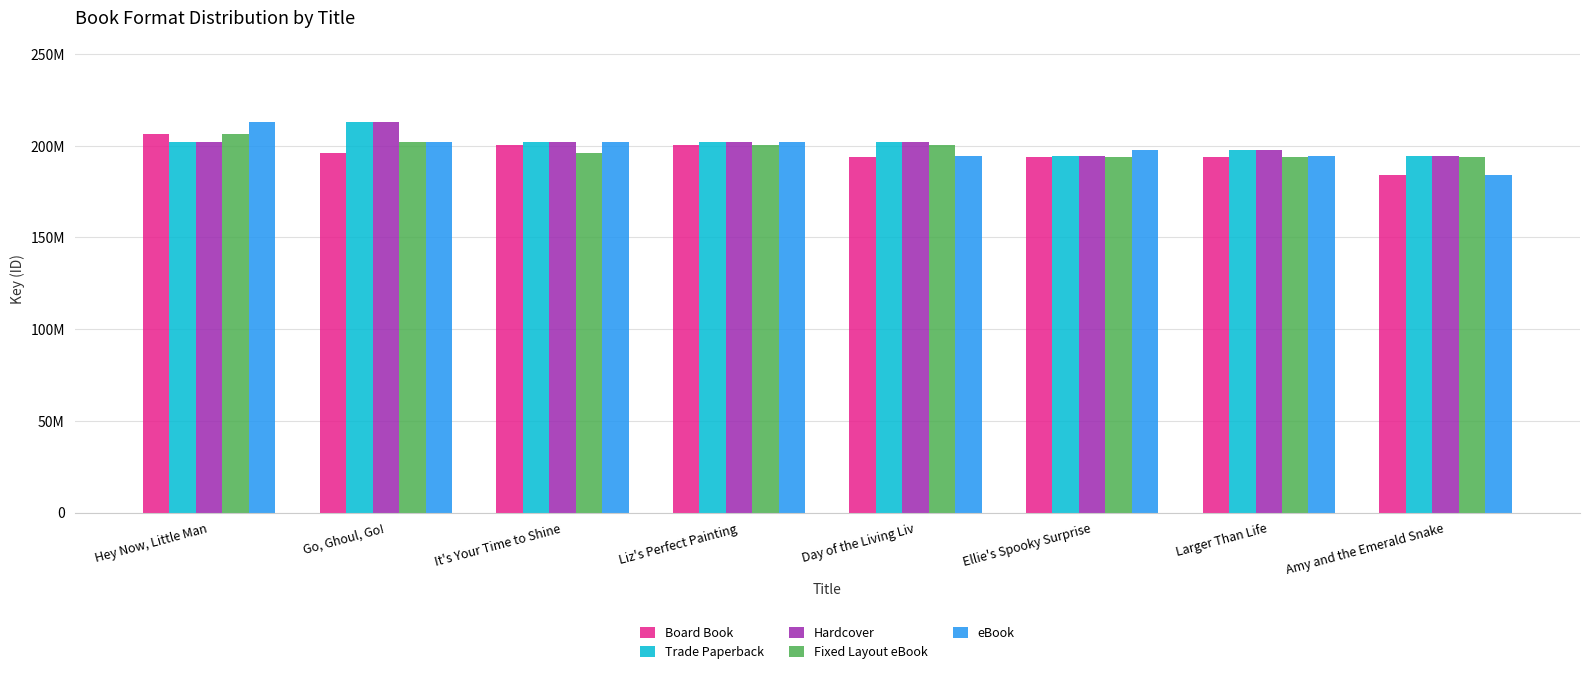

The value of eBook at Day of the Living Liv is 194189770. True or false?

True